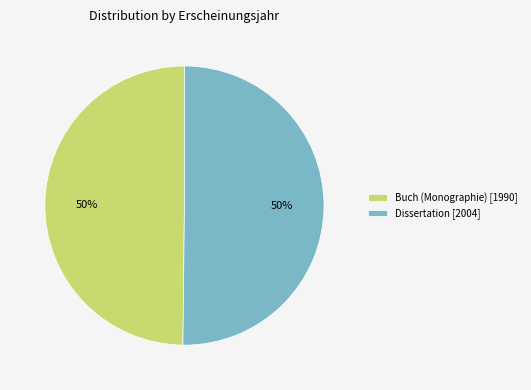

Approximately how many times larger is the value at Dissertation compared to Buch (Monographie)?

1.0